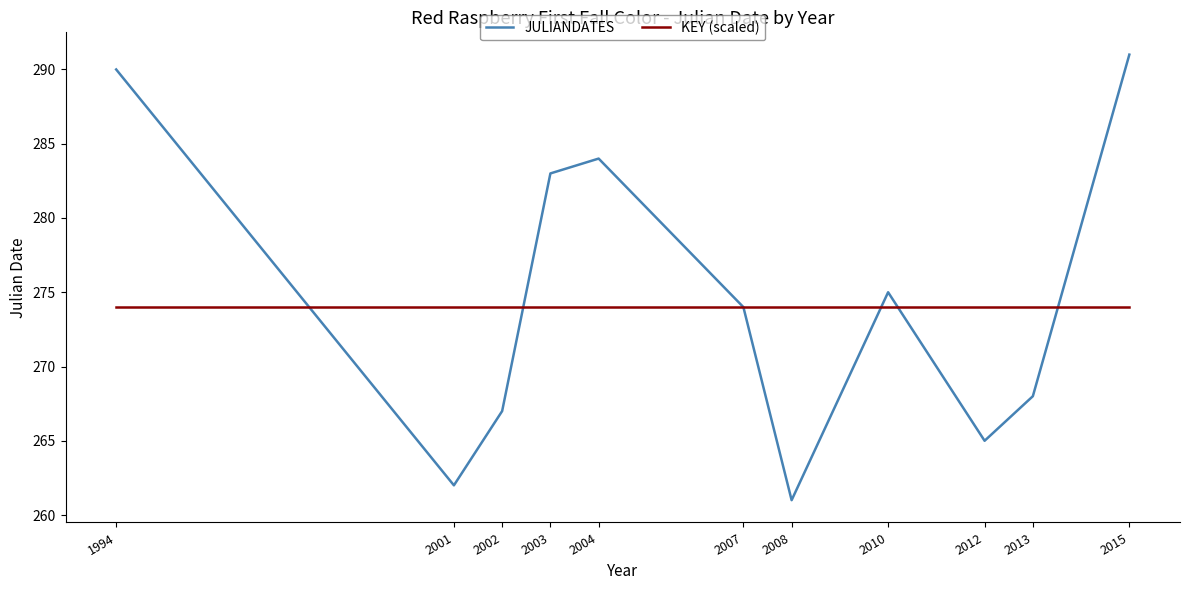

Reading left to right, what are all the values shown in this chart?

JULIANDATES: 290	262	267	283	284	274	261	275	265	268	291
KEY (scaled): 274	274	274	274	274	274	274	274	274	274	274